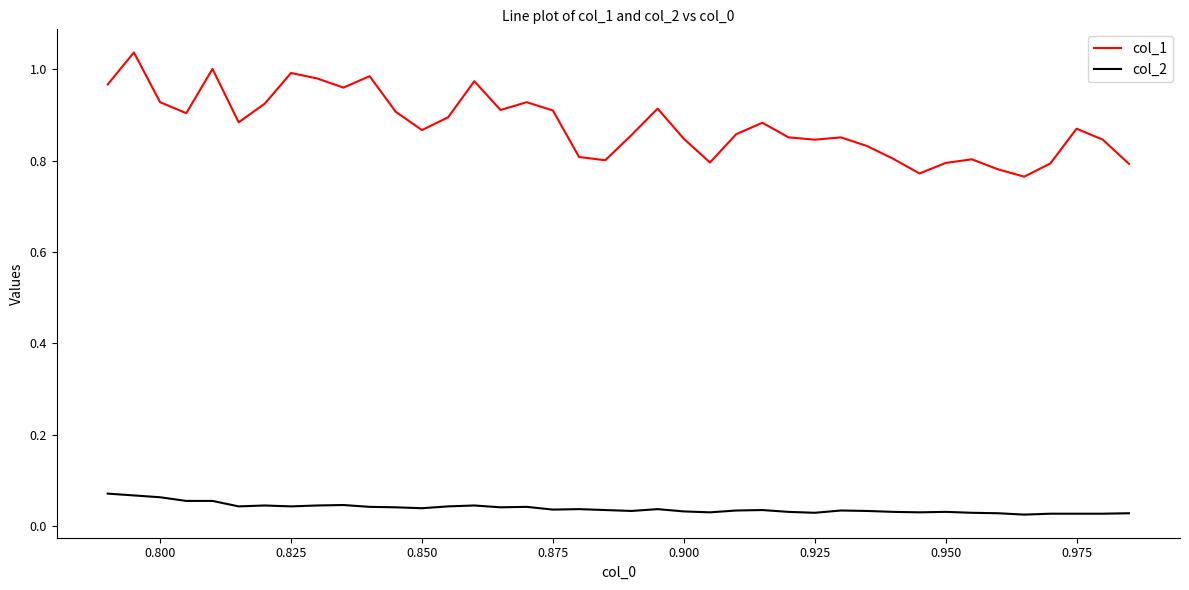

Is this an area chart (filled region under the line)?

No